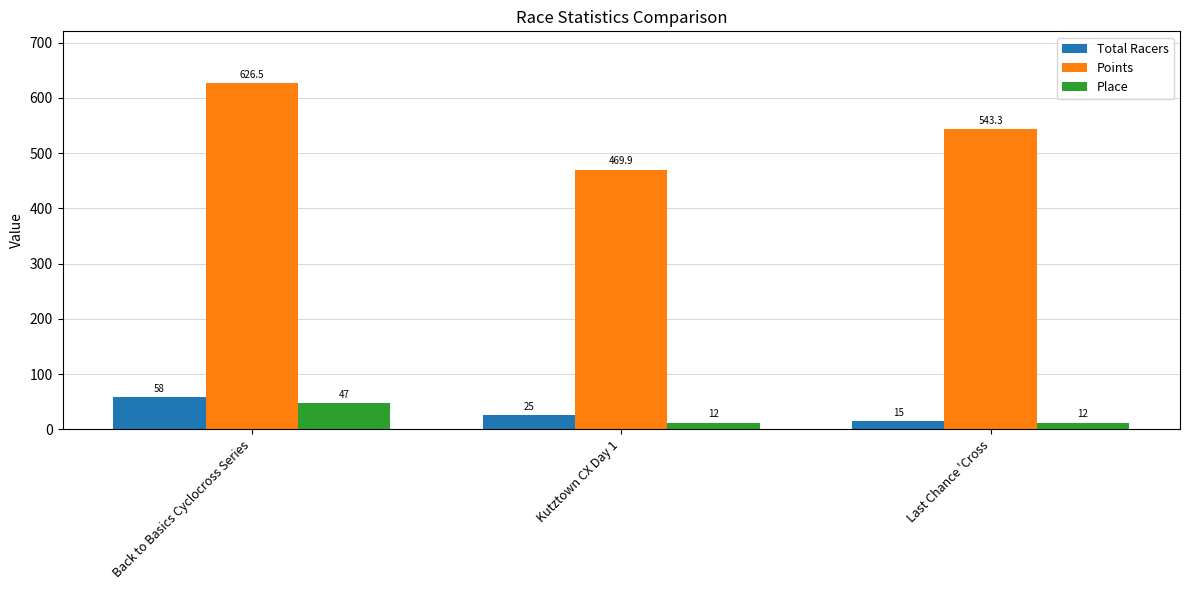

At which label does Total Racers first exceed 25?

Back to Basics Cyclocross Series